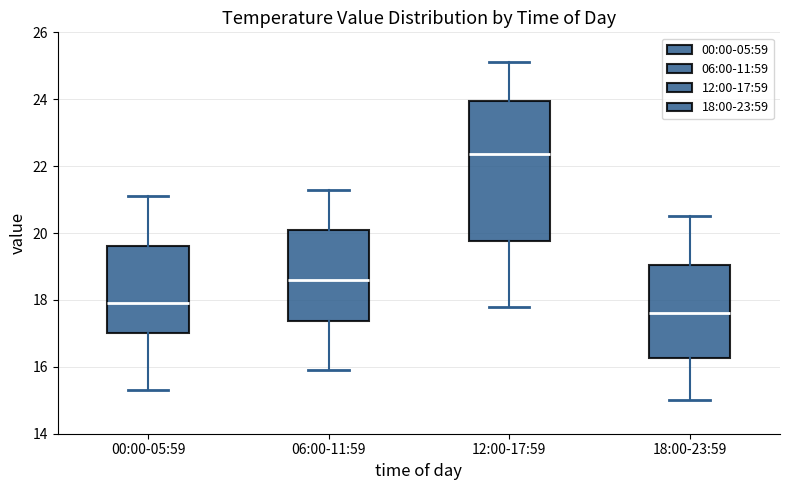

Which box has the lowest median line?

18:00-23:59